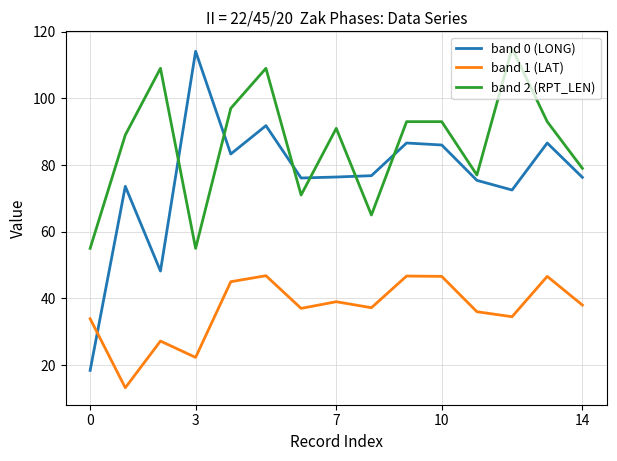

What is the maximum value shown in the chart?

115.0